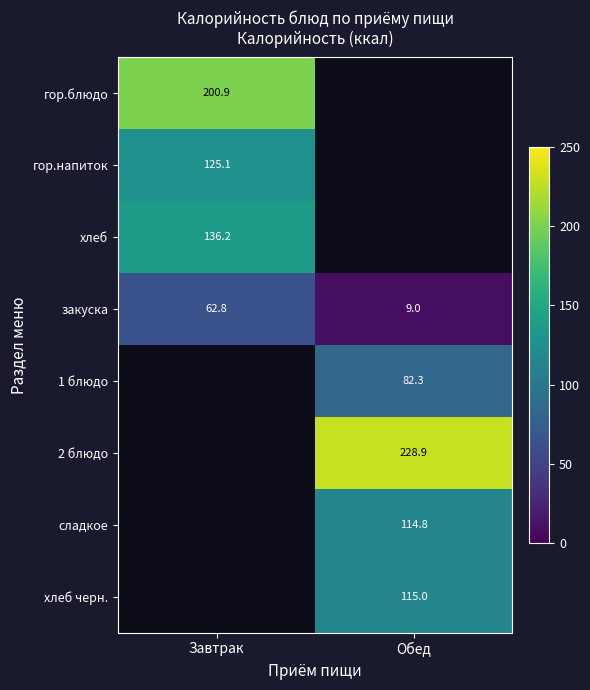

Where does the закуска series first go above 62?

Завтрак